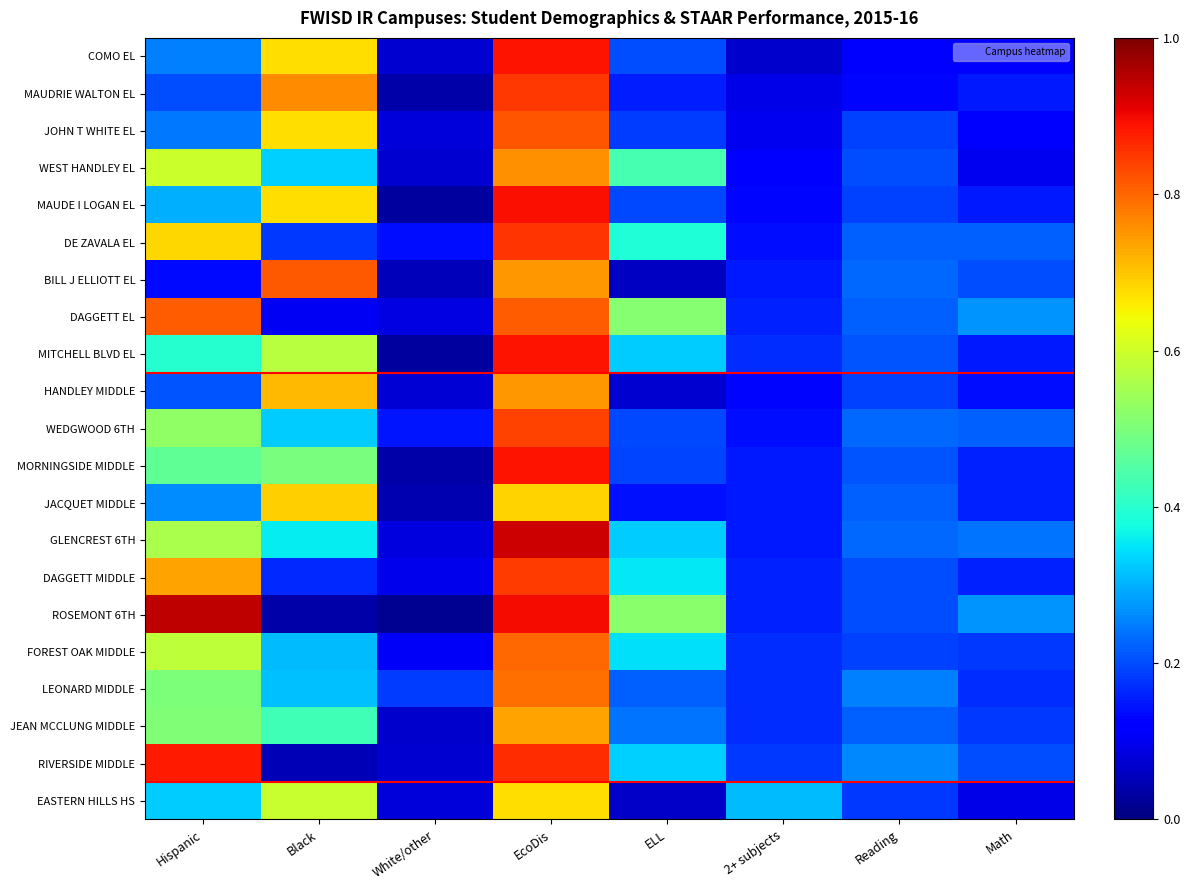

What is the greatest value displayed?

0.9